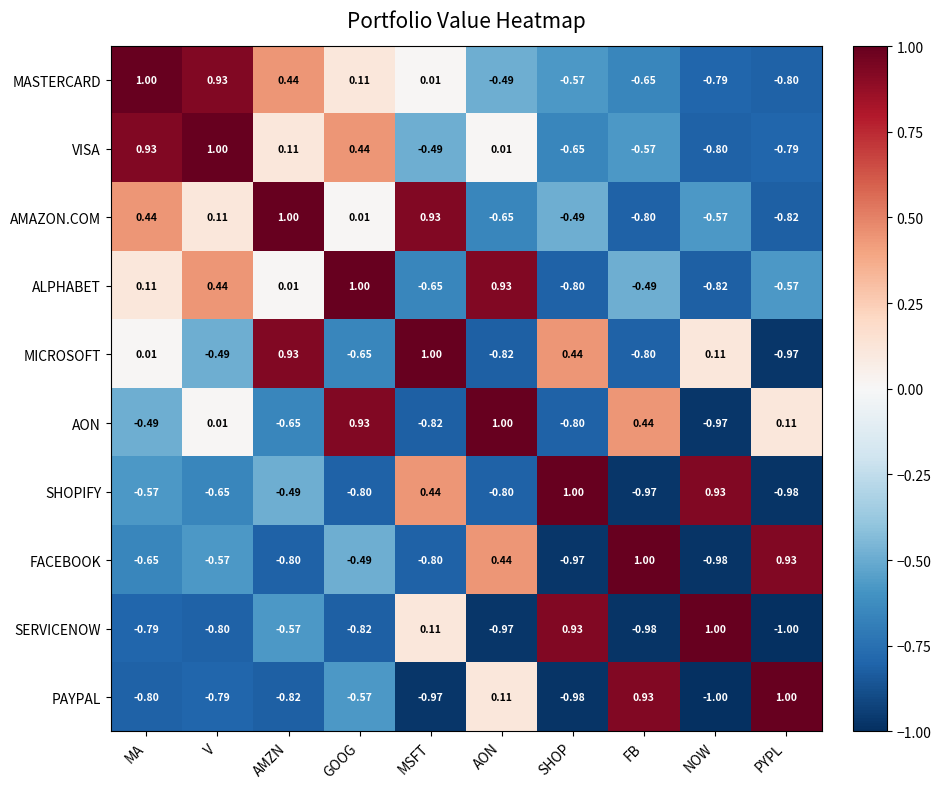

At MA, list the series in order from largest to smallest.

MASTERCARD, VISA, AMAZON.COM, ALPHABET, MICROSOFT, AON, SHOPIFY, FACEBOOK, SERVICENOW, PAYPAL